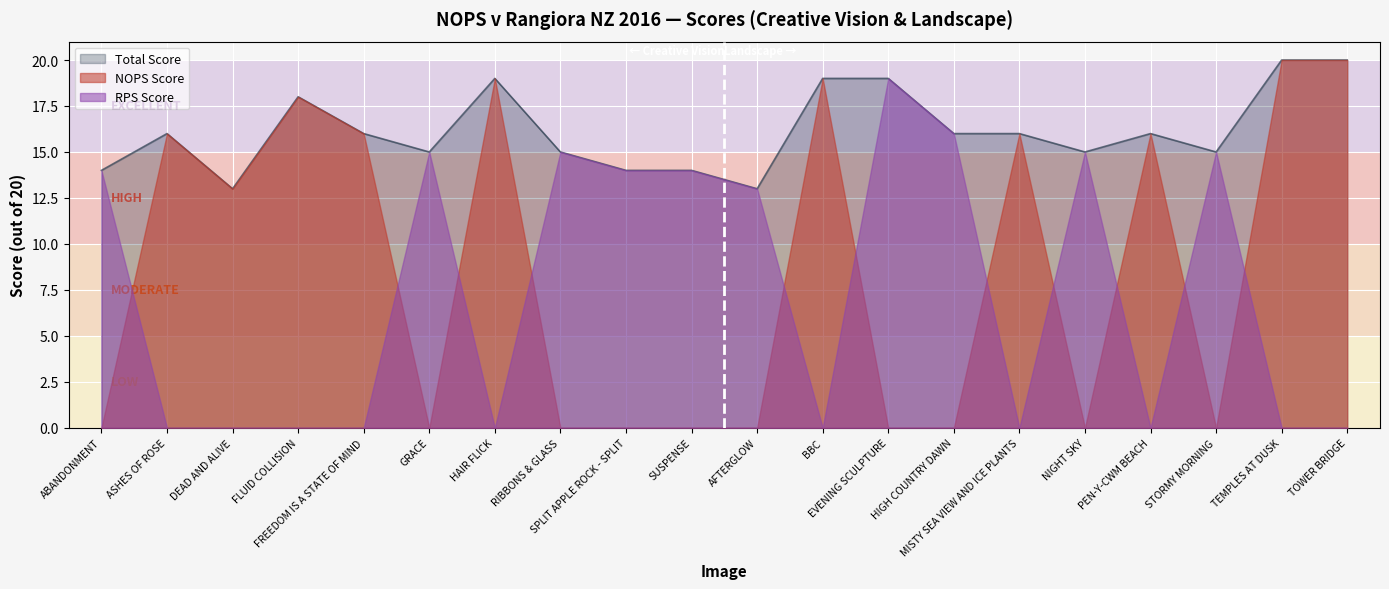

Between ASHES OF ROSE and SPLIT APPLE ROCK - SPLIT, which series saw the biggest shift?

NOPS Score